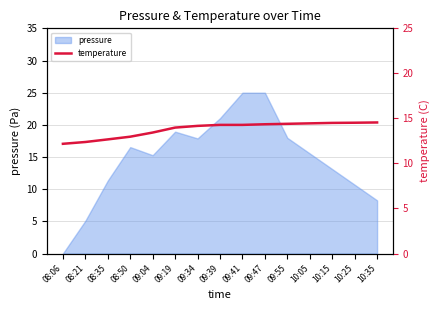

At which label does pressure reach its minimum?

08:06